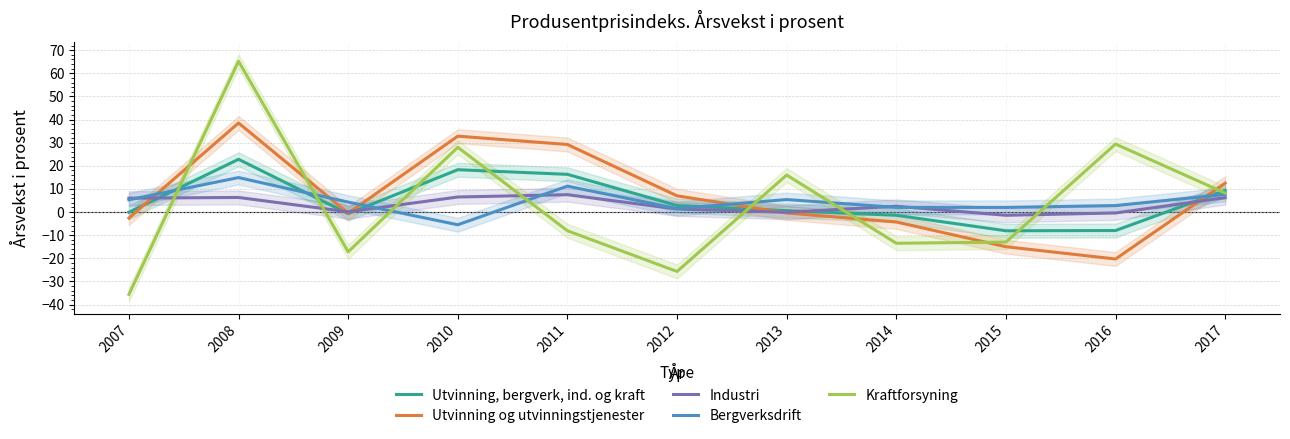

The value of Industri at 2011 is 11.6. True or false?

False